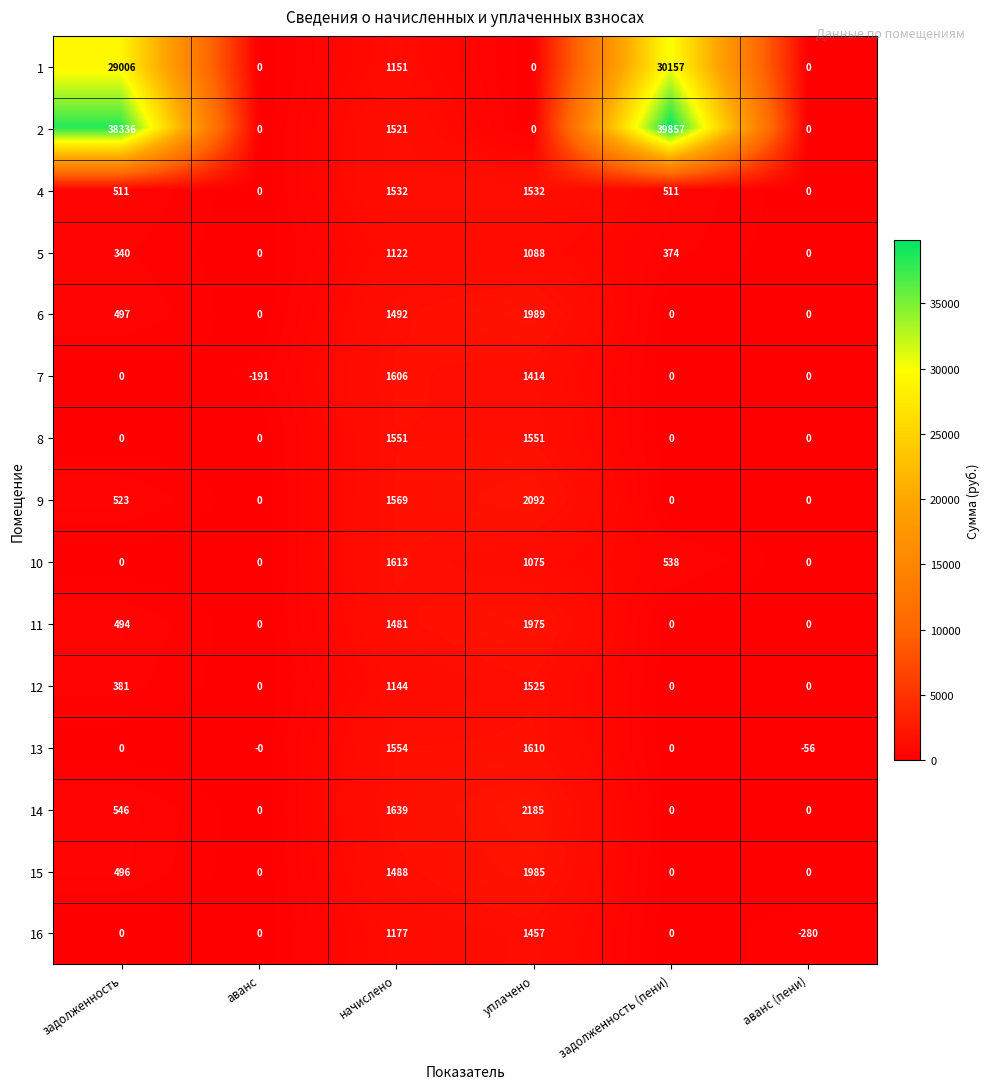

What is the average value of the 1 series?

10052